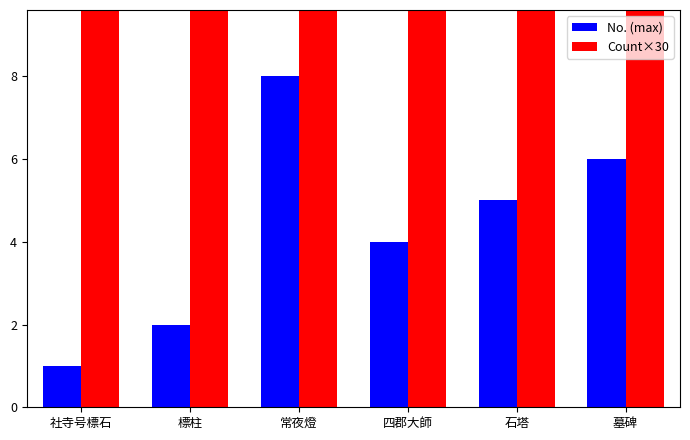

What are all the series names shown in the legend?

No. (max), Count×30